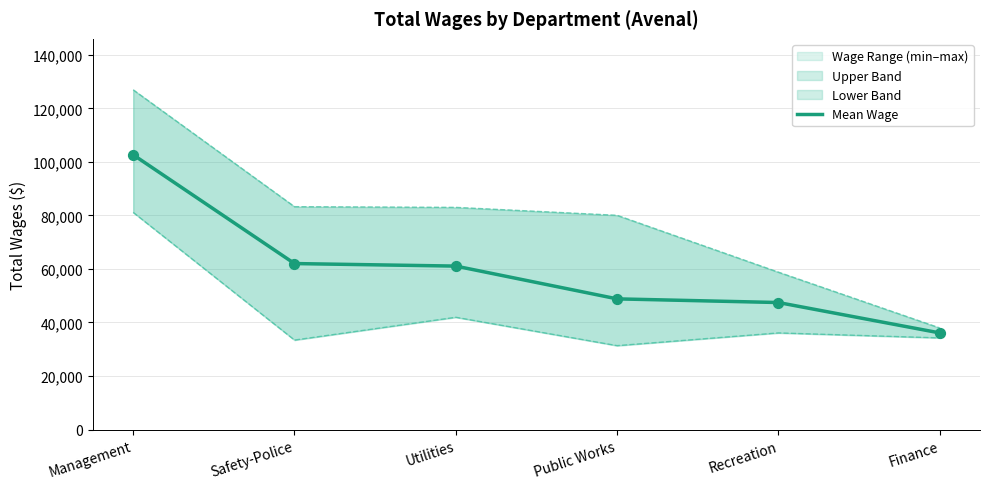

What is the change in value from Management to Safety-Police?

-40632